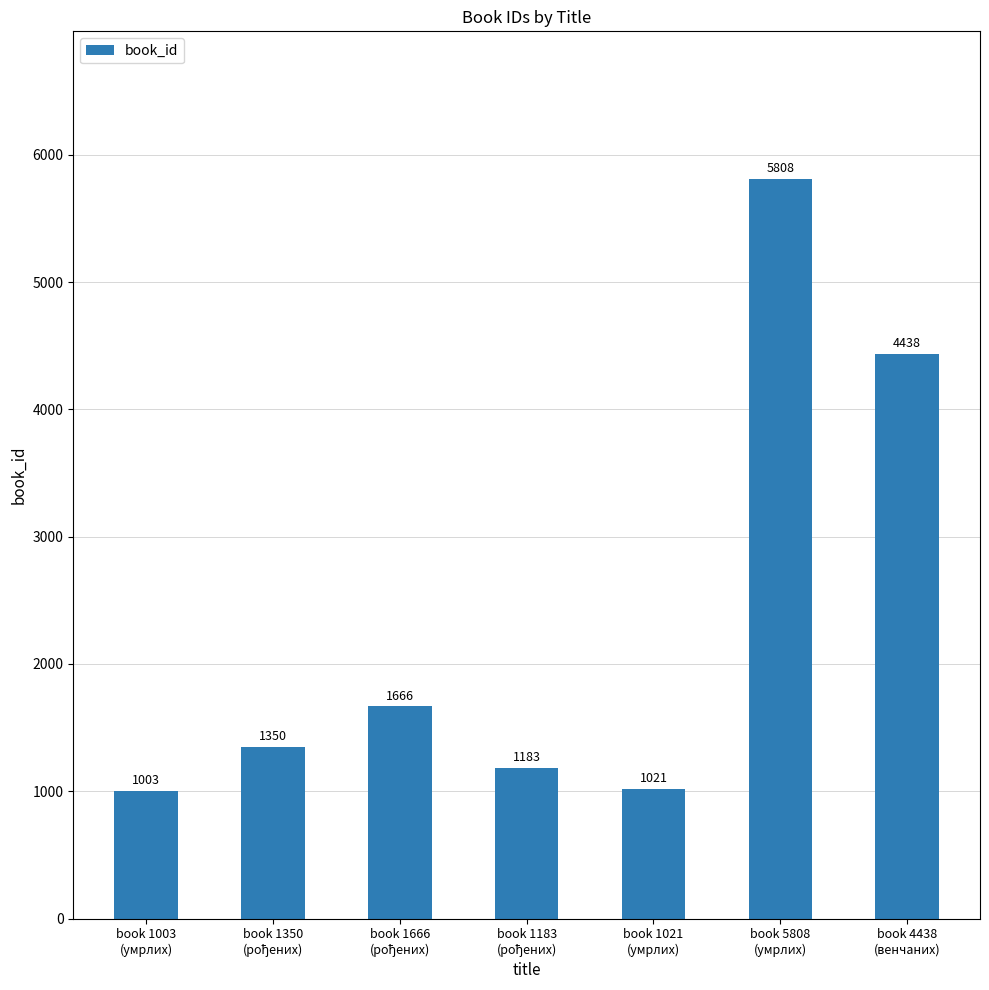

Which category has the highest value across all series?

book 5808
(умрлих)